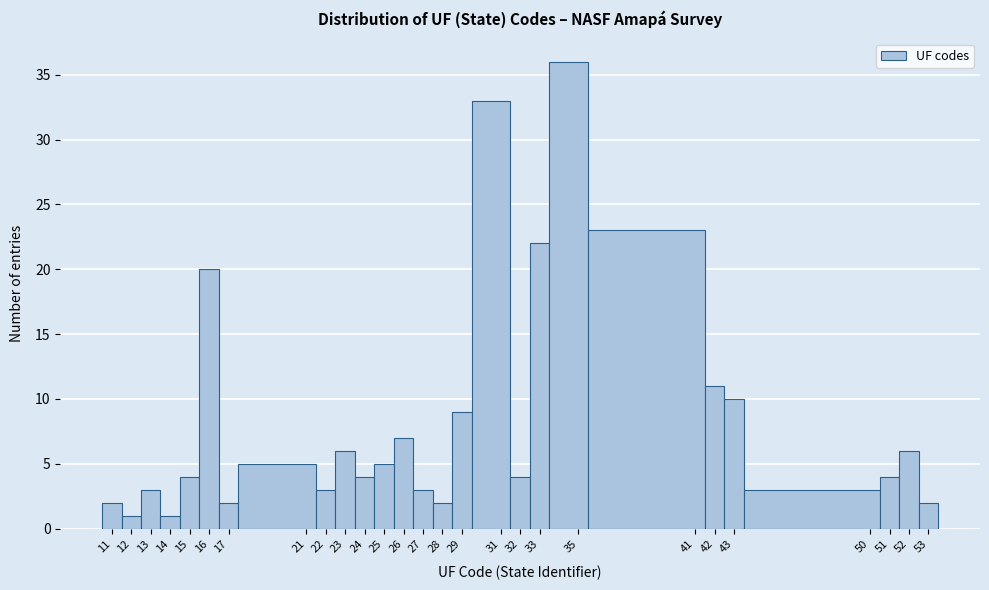

Reading left to right, list every bar in this chart as the range it spans on the x-axis followed by its height. The values are not printed on the chart, so give them approximately, as read against the axis.

10.5 to 11.5: 2
11.5 to 12.5: 1
12.5 to 13.5: 3
13.5 to 14.5: 1
14.5 to 15.5: 4
15.5 to 16.5: 20
16.5 to 17.5: 2
17.5 to 21.5: 5
21.5 to 22.5: 3
22.5 to 23.5: 6
23.5 to 24.5: 4
24.5 to 25.5: 5
25.5 to 26.5: 7
26.5 to 27.5: 3
27.5 to 28.5: 2
28.5 to 29.5: 9
29.5 to 31.5: 33
31.5 to 32.5: 4
32.5 to 33.5: 22
33.5 to 35.5: 36
35.5 to 41.5: 23
41.5 to 42.5: 11
42.5 to 43.5: 10
43.5 to 50.5: 3
50.5 to 51.5: 4
51.5 to 52.5: 6
52.5 to 53.5: 2